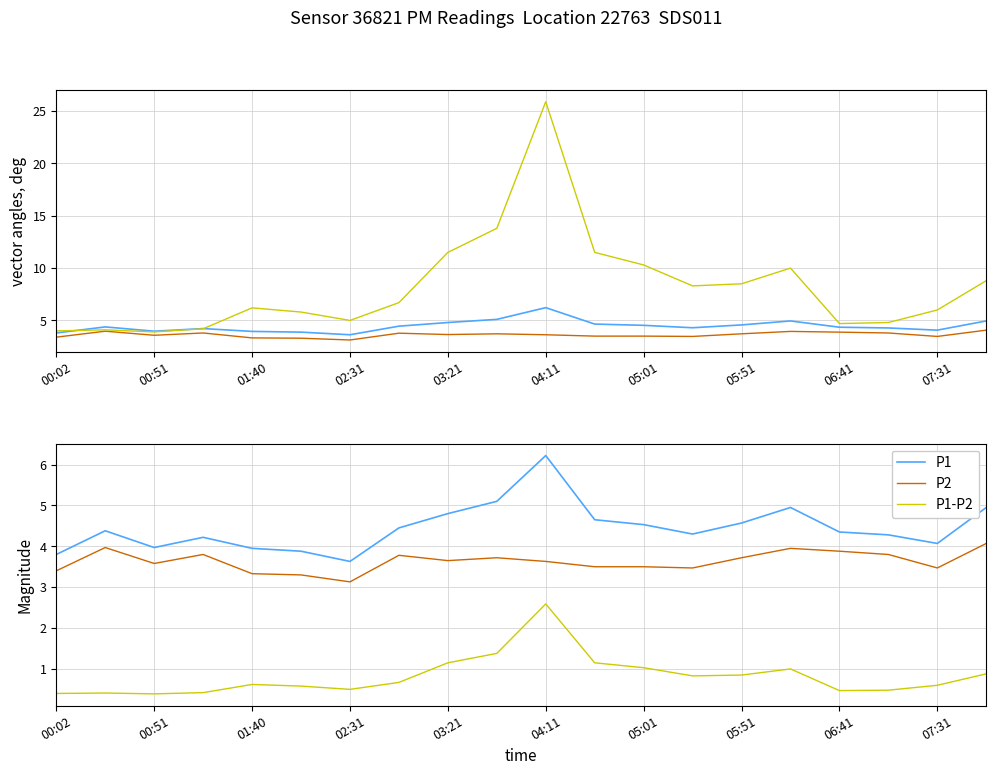

True or false: P1 and P1-P2 scaled intersect in this chart.

True